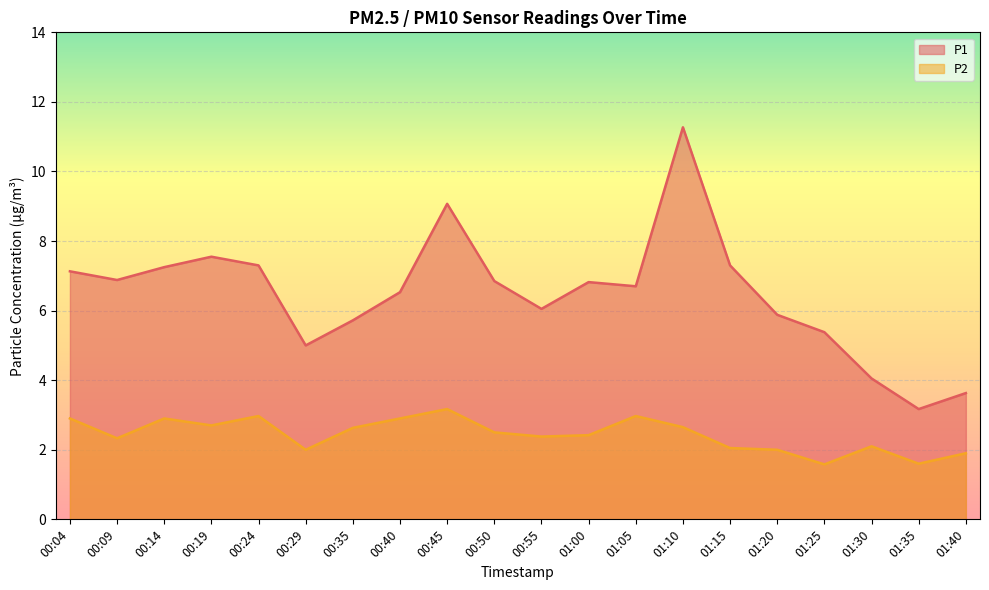

At how many categories does at least one series exceed 3?

20